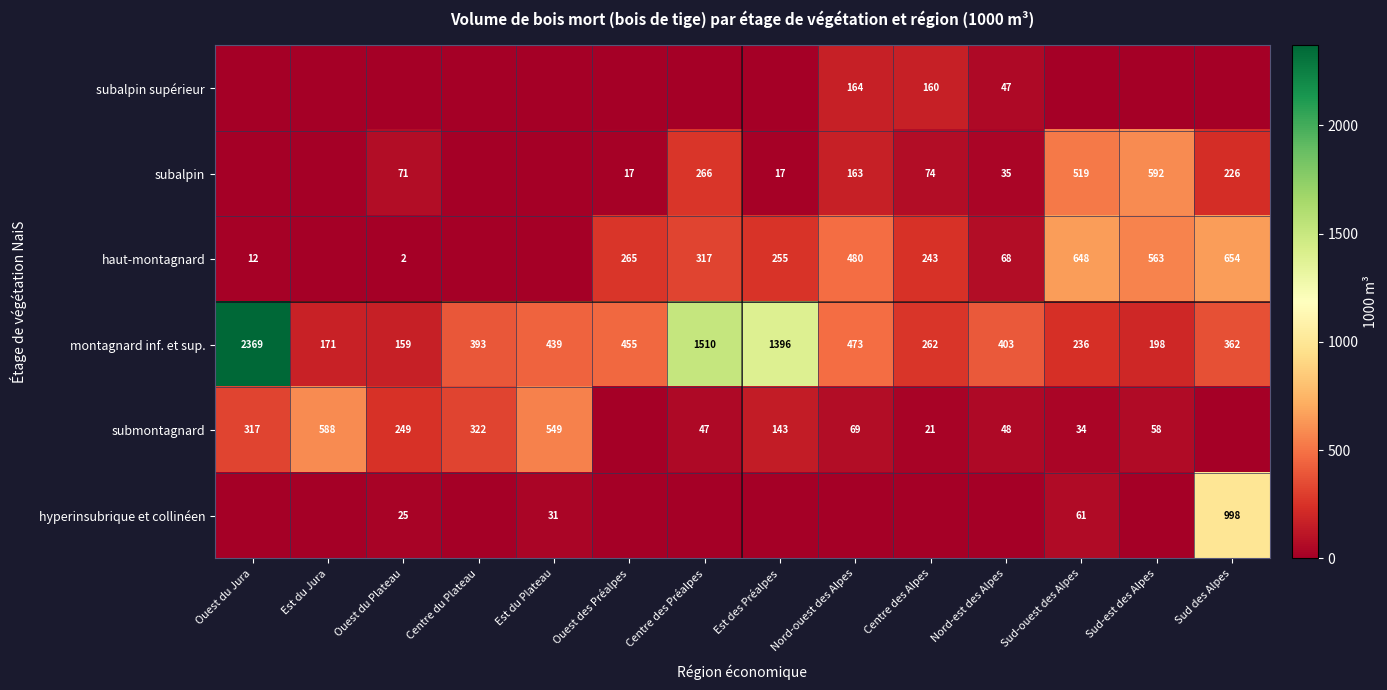

What is the difference between the haut-montagnard values at Ouest du Plateau and Nord-est des Alpes?

66